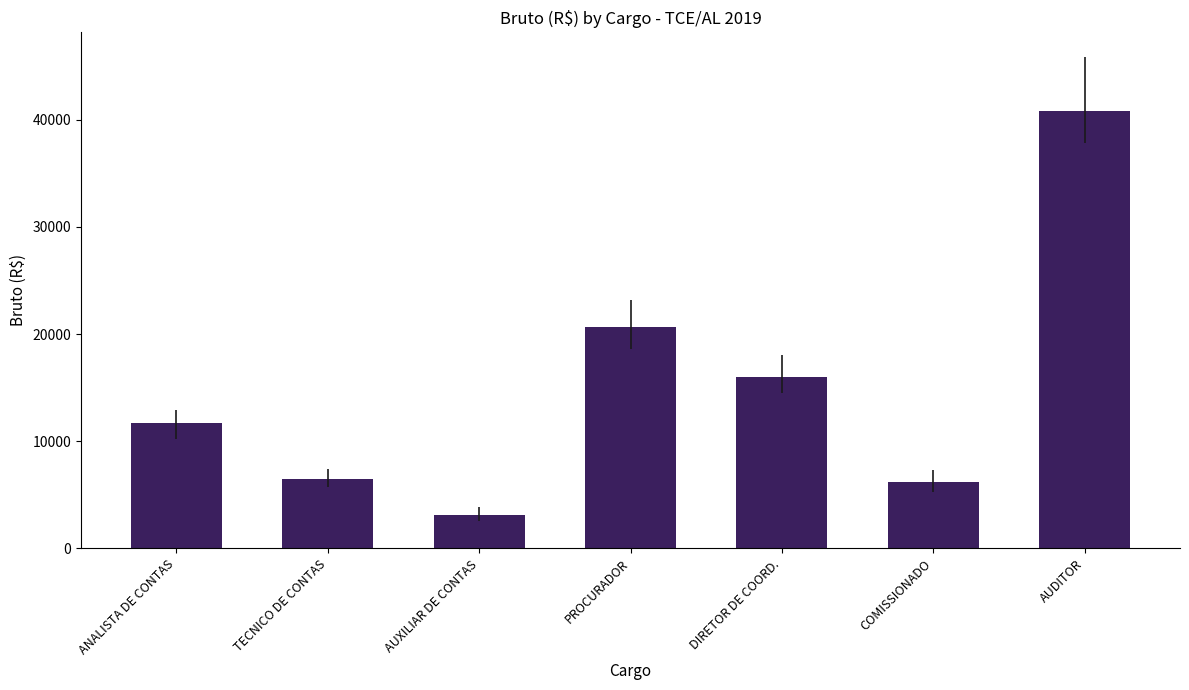

What is the change in value from ANALISTA DE CONTAS to AUDITOR?

+29108.2